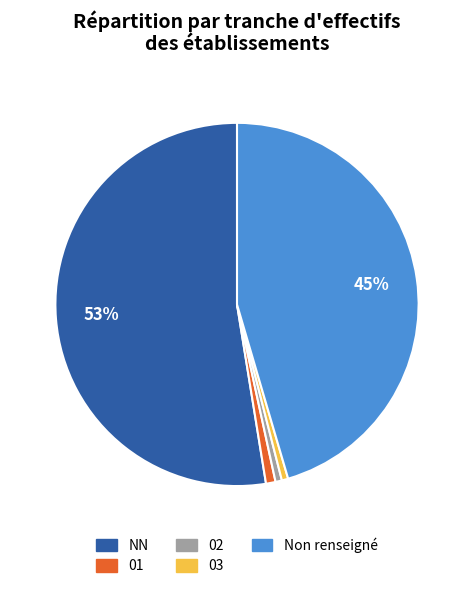

Count the number of slices in the pie.

5